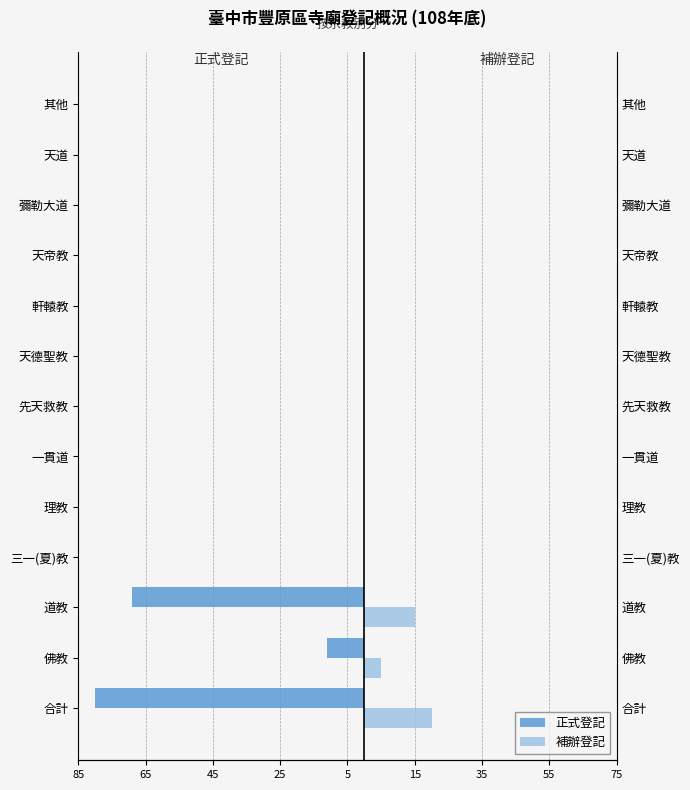

Rank the series at 天道 from highest to lowest value.

正式登記, 補辦登記